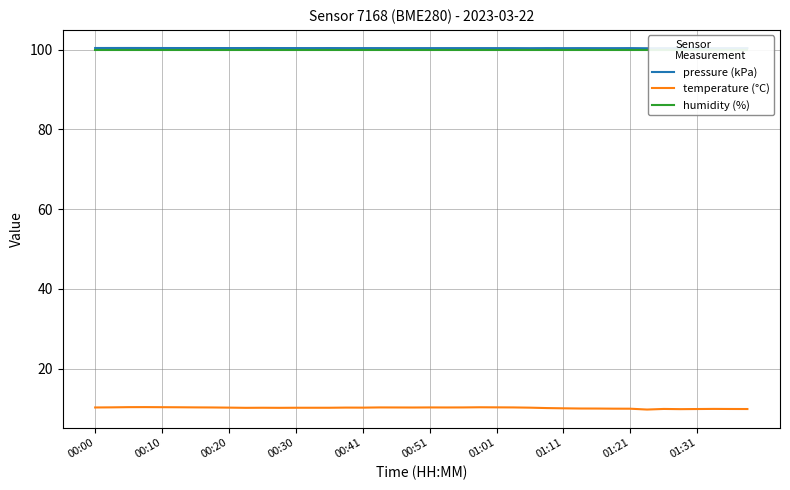

Is it true that pressure (kPa) equals 58.8 at 00:20?

False